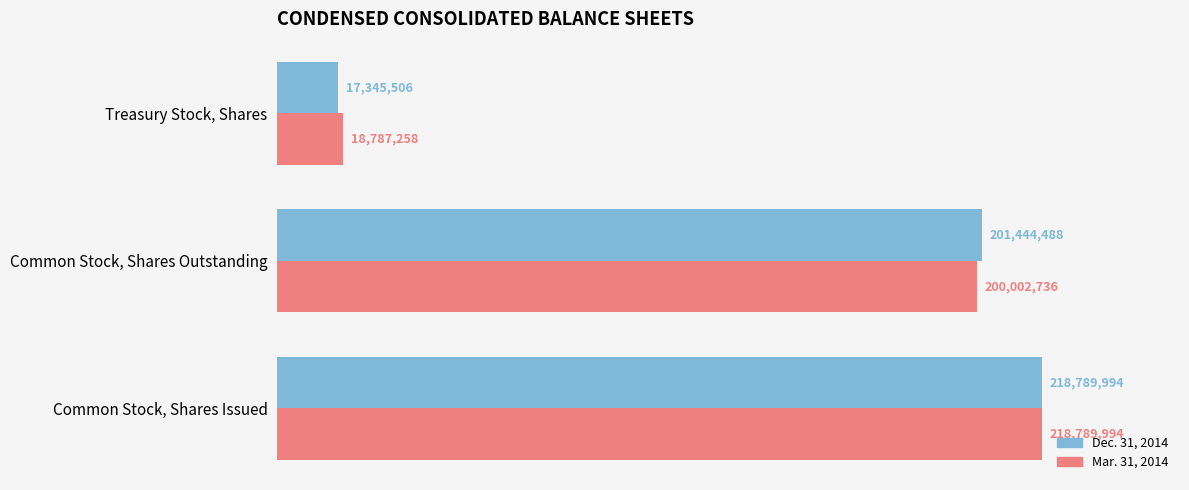

The value of Mar. 31, 2014 at Common Stock, Shares Issued is 218789994. True or false?

True